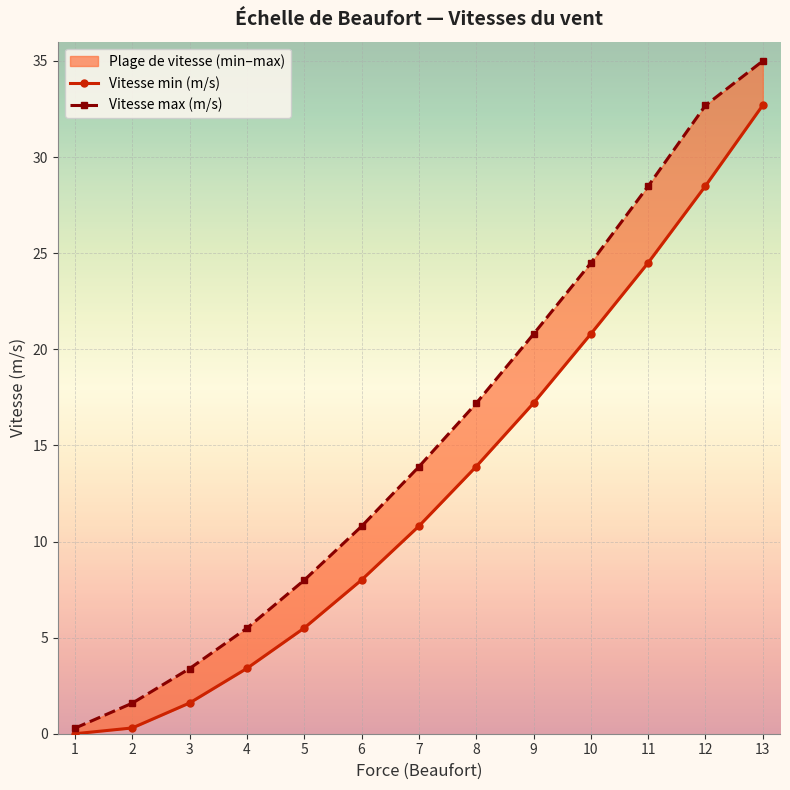

Reading left to right, what are all the values shown in this chart?

Vitesse min (m/s): 0.0	0.3	1.6	3.4	5.5	8.0	10.8	13.9	17.2	20.8	24.5	28.5	32.7
Vitesse max (m/s): 0.3	1.6	3.4	5.5	8.0	10.8	13.9	17.2	20.8	24.5	28.5	32.7	35.0